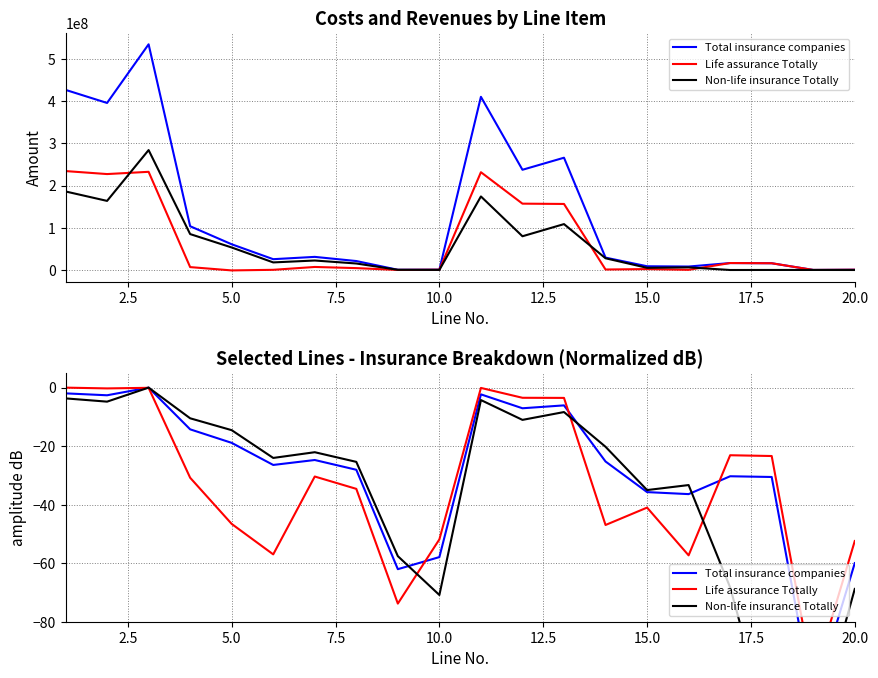

Count the number of categories in the chart.

20